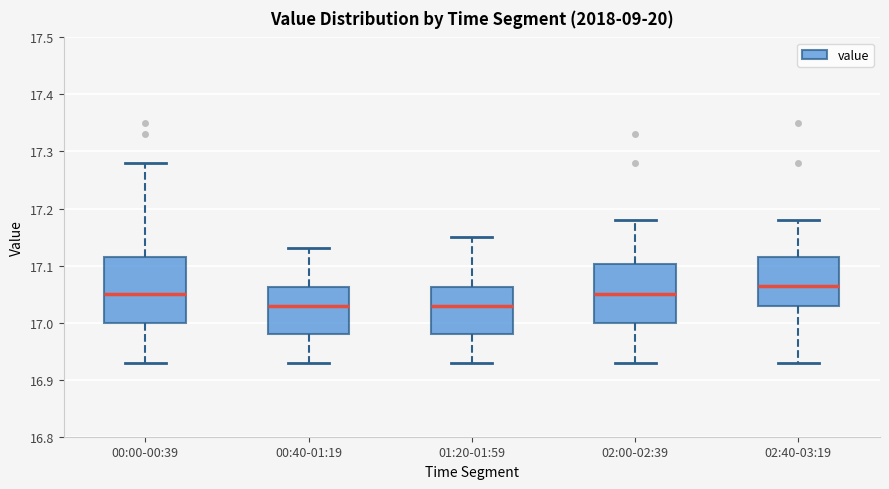

Reading left to right, read every box against the y-axis: the position of its median line, the range the box covers, and the ends of its whiskers. The values are not printed on the chart, so give them approximately, as read against the axis.

00:00-00:39: median 17.05, box 17.00 to 17.12, whiskers 16.93 to 17.28
00:40-01:19: median 17.03, box 16.98 to 17.06, whiskers 16.93 to 17.13
01:20-01:59: median 17.03, box 16.98 to 17.06, whiskers 16.93 to 17.15
02:00-02:39: median 17.05, box 17.00 to 17.10, whiskers 16.93 to 17.18
02:40-03:19: median 17.07, box 17.03 to 17.12, whiskers 16.93 to 17.18